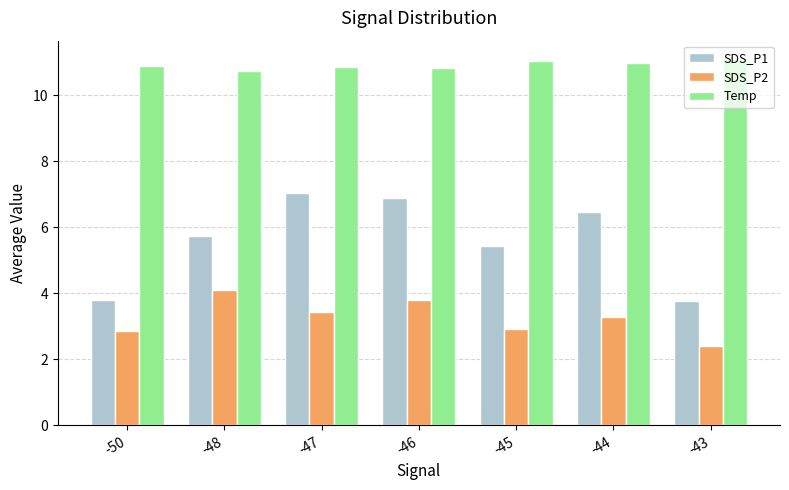

Rank the series by their maximum value, from lowest to highest.

SDS_P2, SDS_P1, Temp